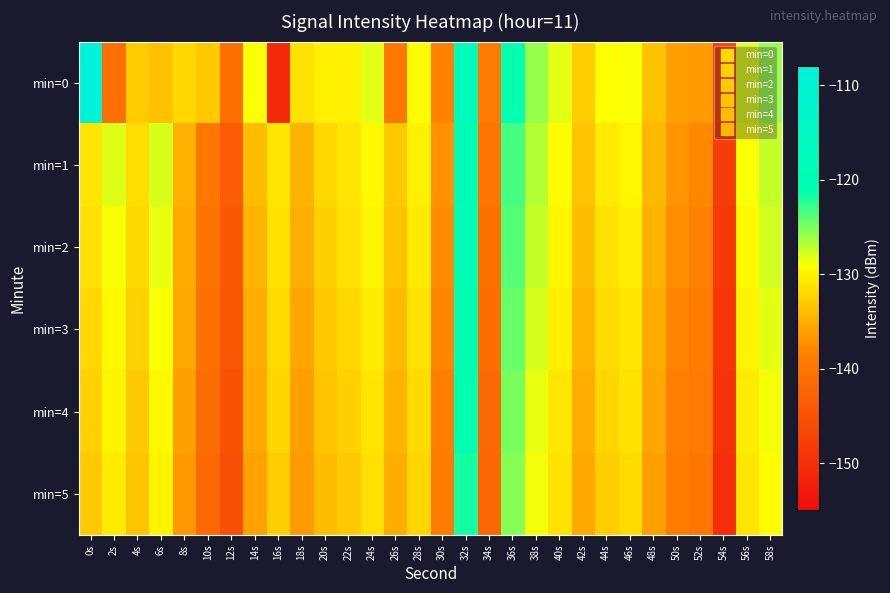

What is the spread (max minus min) of values at 58s?

3.3